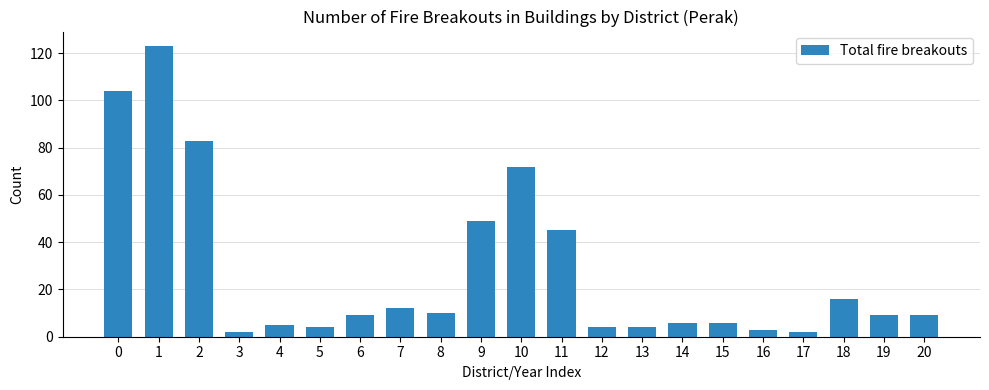

The value at 1 is 43. True or false?

False